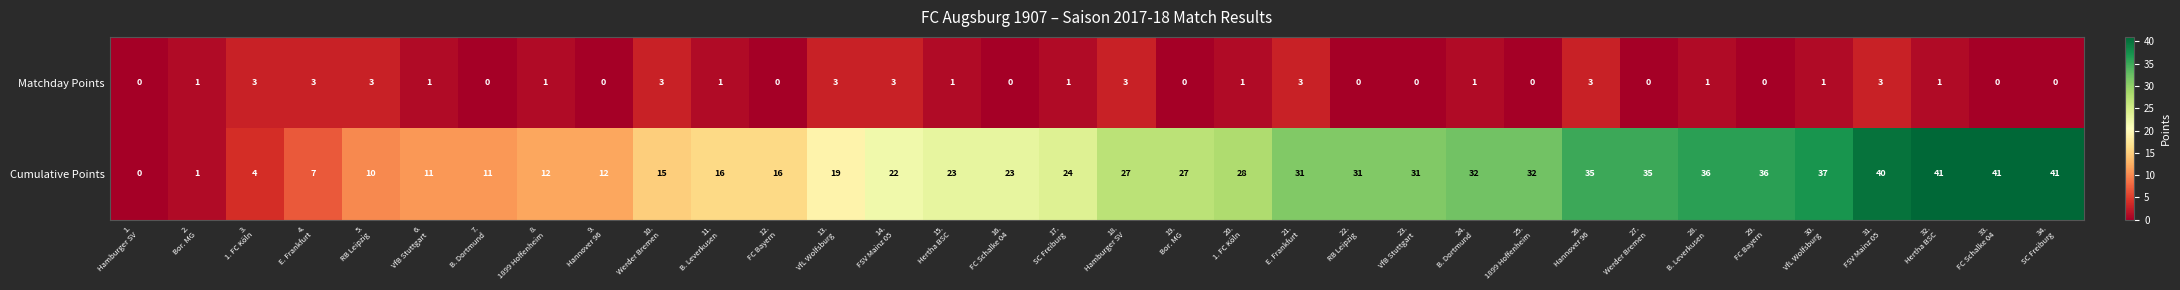

What is the difference between the maximum and minimum values in the Cumulative Points series?

41